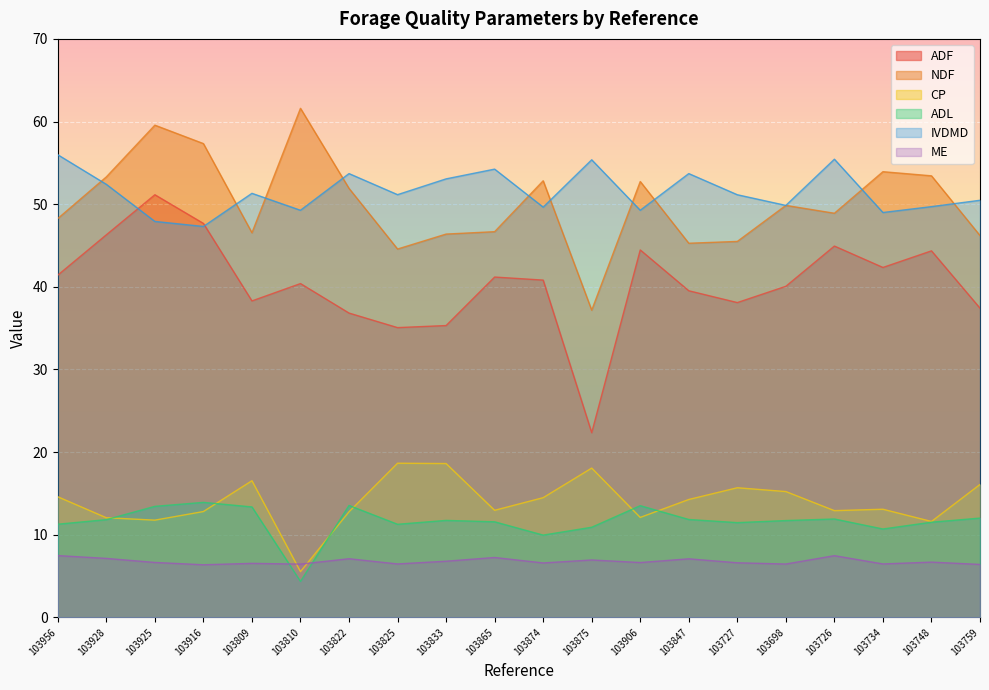

In ADF, how many points are lower than both neighbors (excluding endpoints)?

5